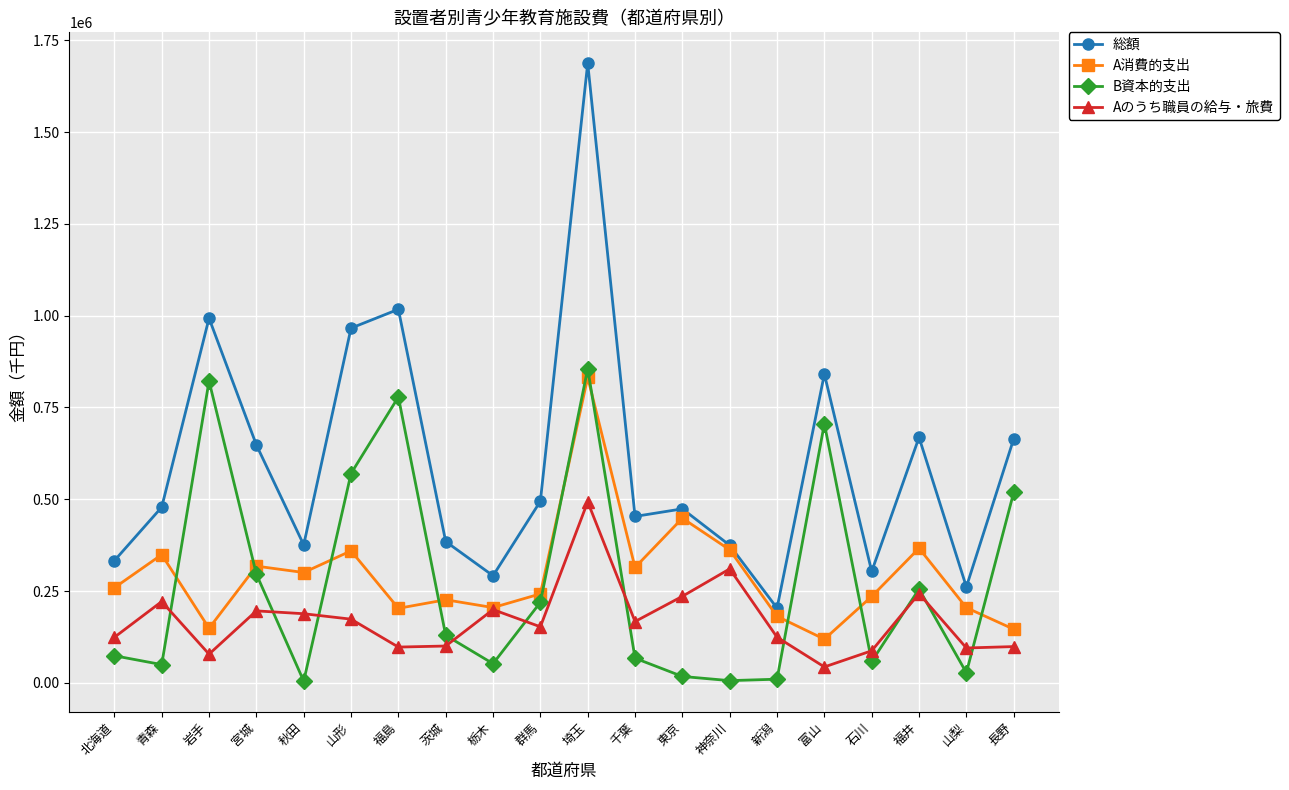

What are all the series names shown in the legend?

総額, A消費的支出, B資本的支出, Aのうち職員の給与・旅費